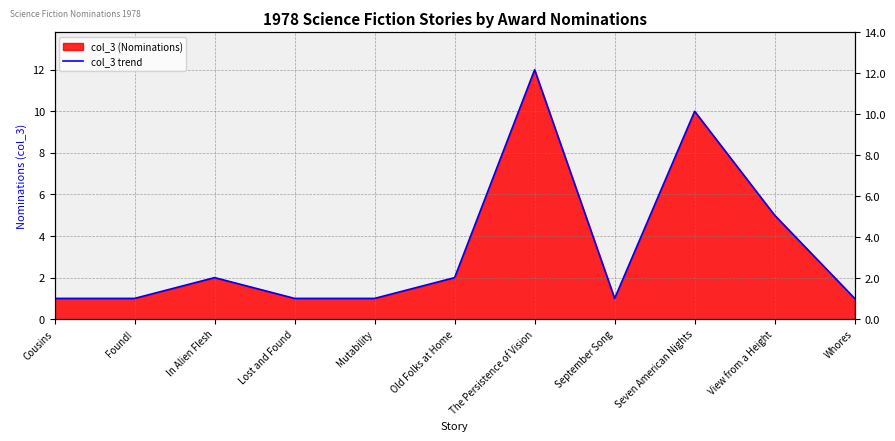

Reading left to right, extract all data points from this chart.

Cousins=1	Found!=1	In Alien Flesh=2	Lost and Found=1	Mutability=1	Old Folks at Home=2	The Persistence of Vision=12	September Song=1	Seven American Nights=10	View from a Height=5	Whores=1